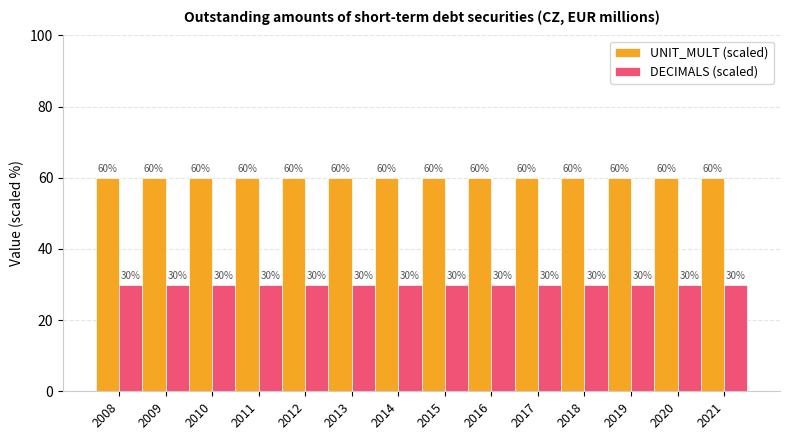

How many bars are there in total?

28